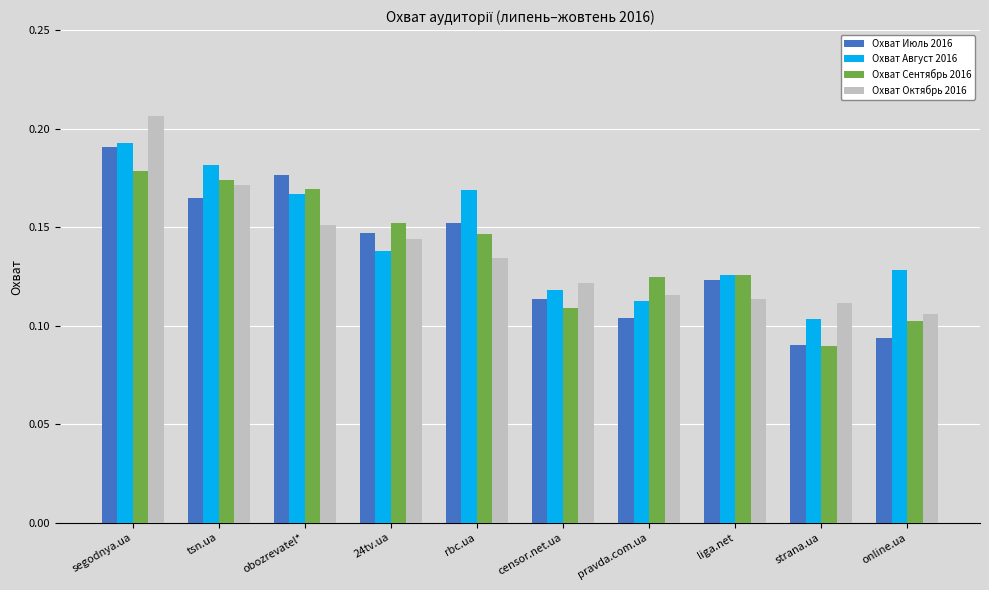

True or false: Охват Октябрь 2016 has a value of 0.3 at tsn.ua.

False